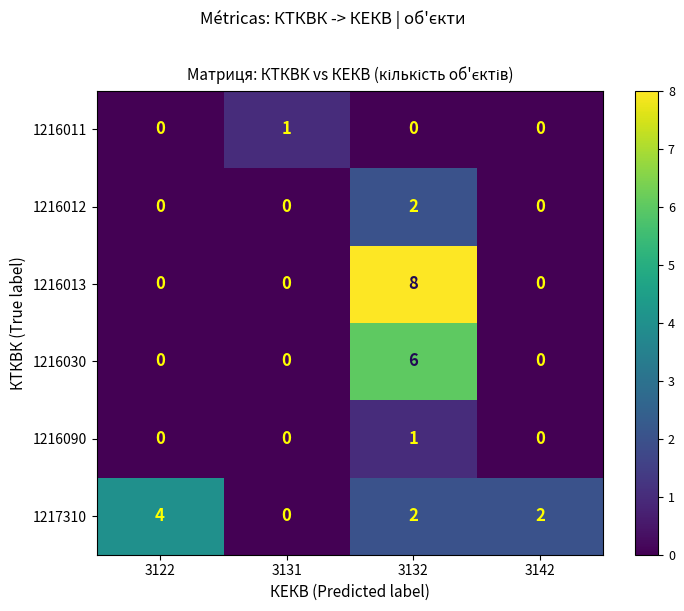

What is the spread (max minus min) of values at 3142?

2